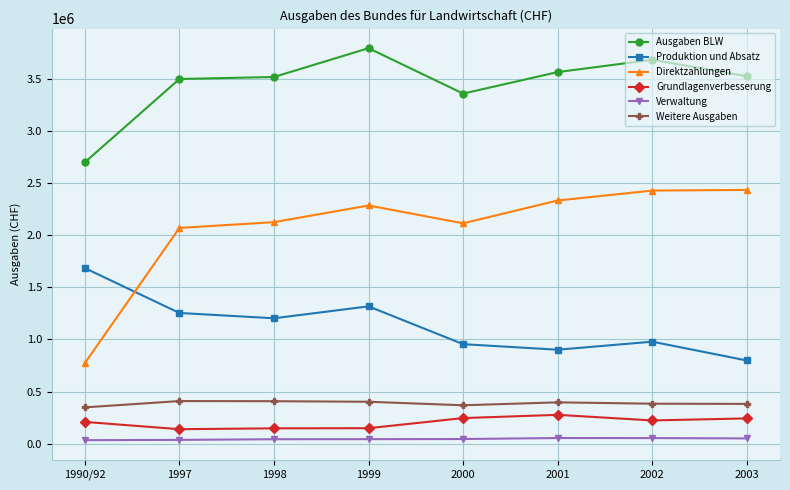

How many lines are shown in the chart?

6